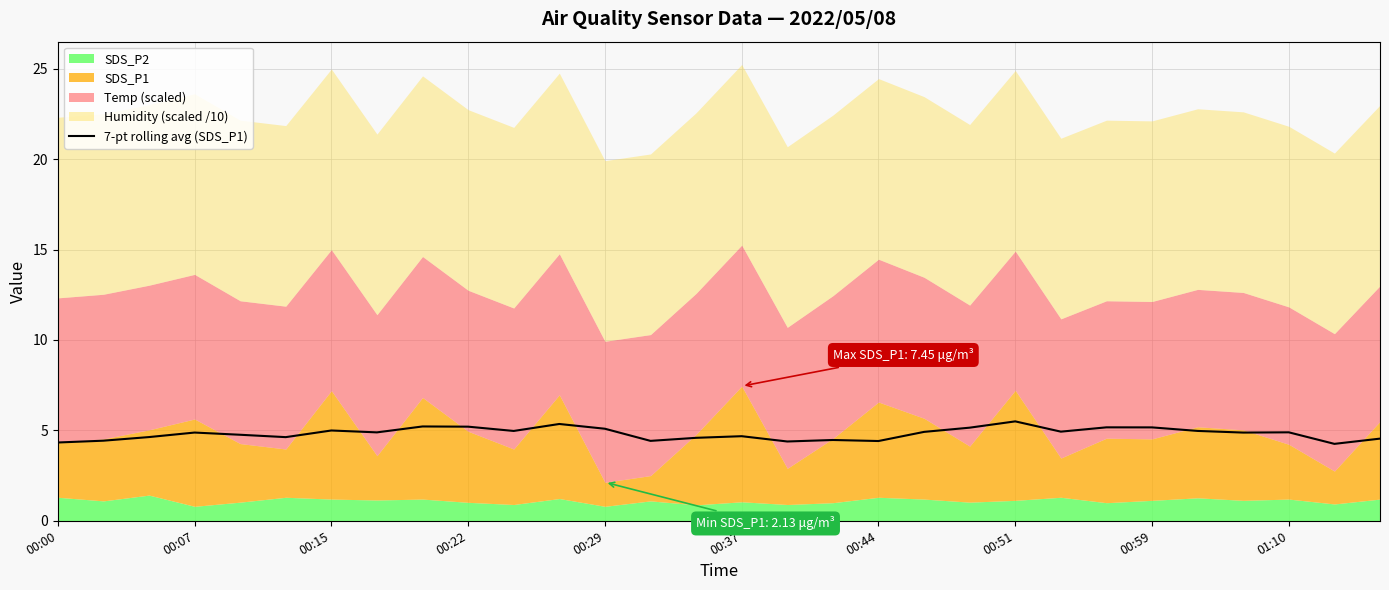

What is the difference between the maximum and minimum values?

1.2